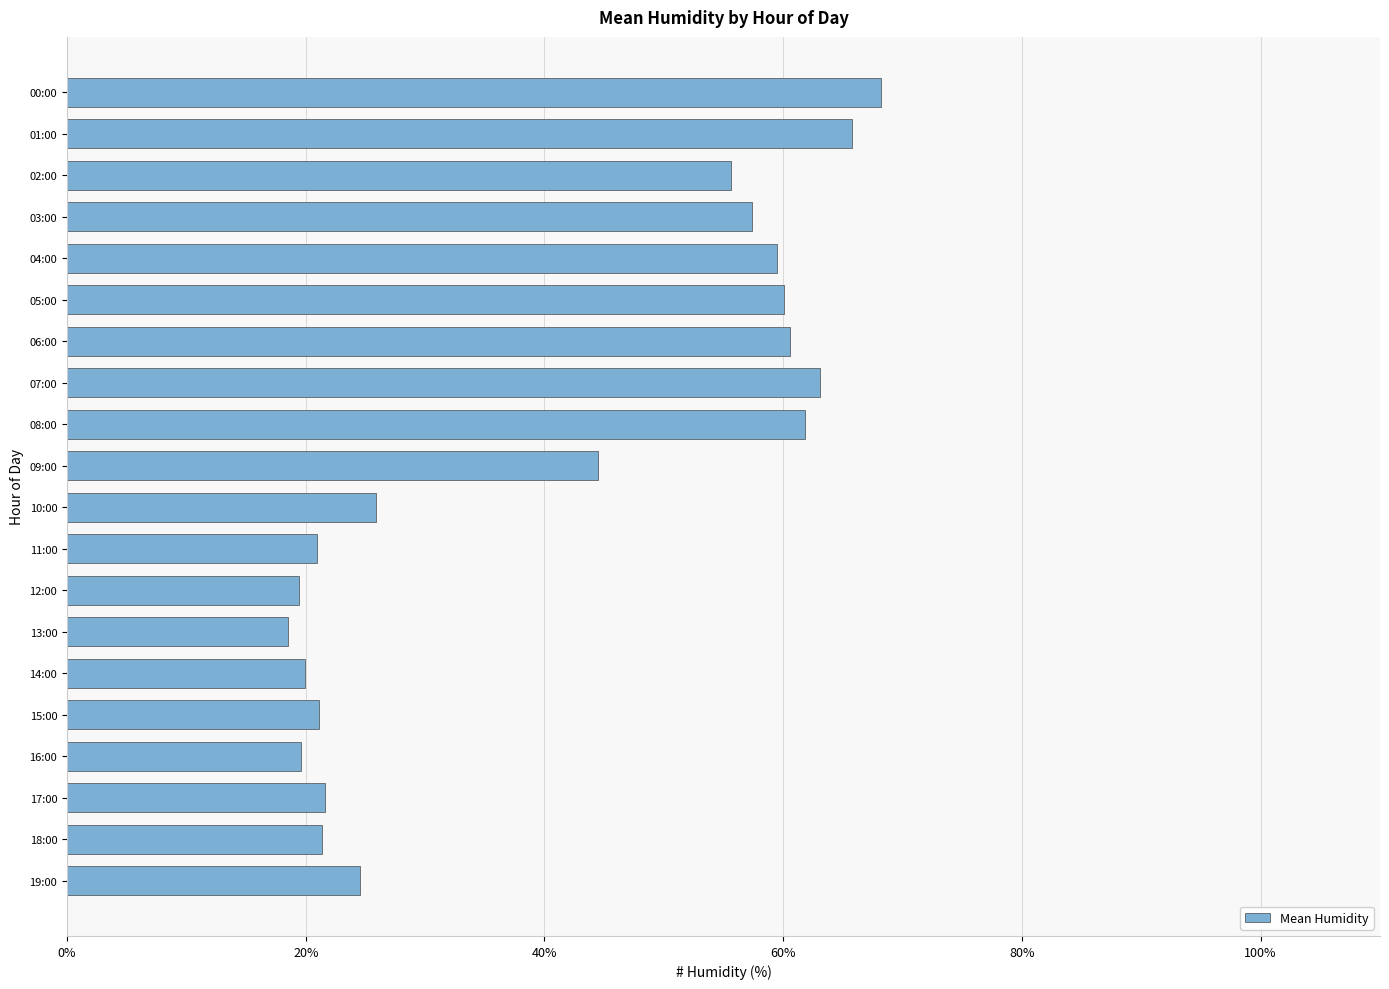

At which label is the value closest to 43?

09:00